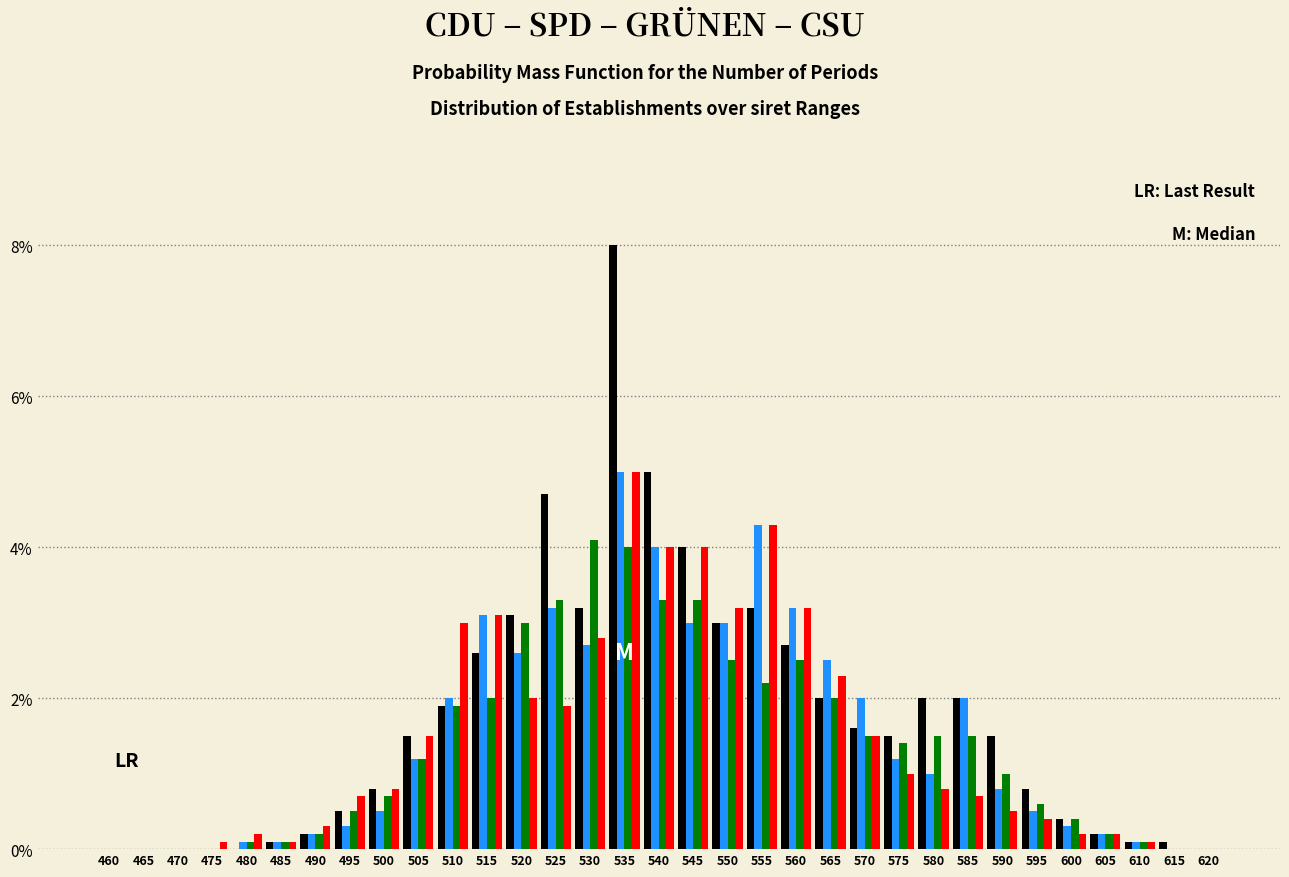

What is the greatest value displayed?

8.0